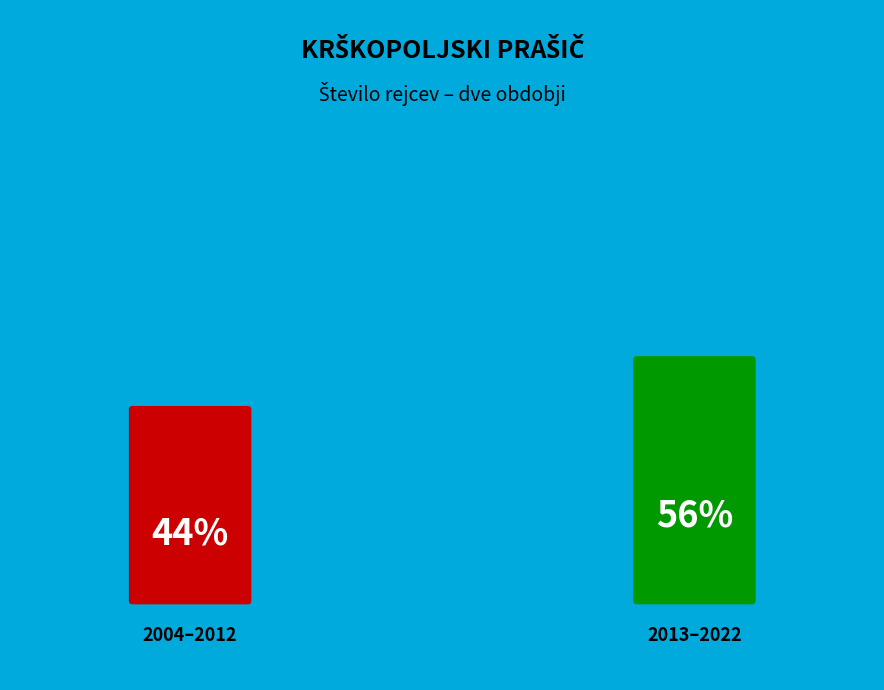

What is the ratio of the value at 2020 to the value at 2016?

1.0